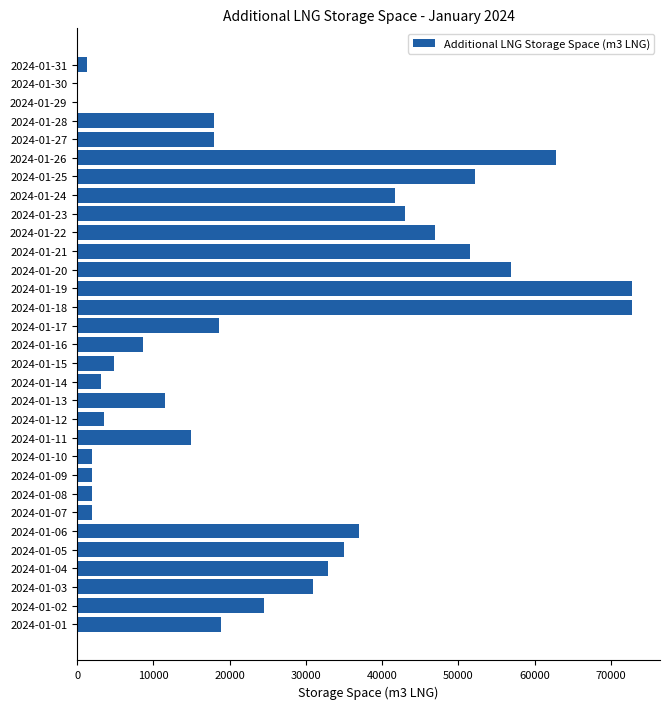

Does the chart contain stacked bars?

No